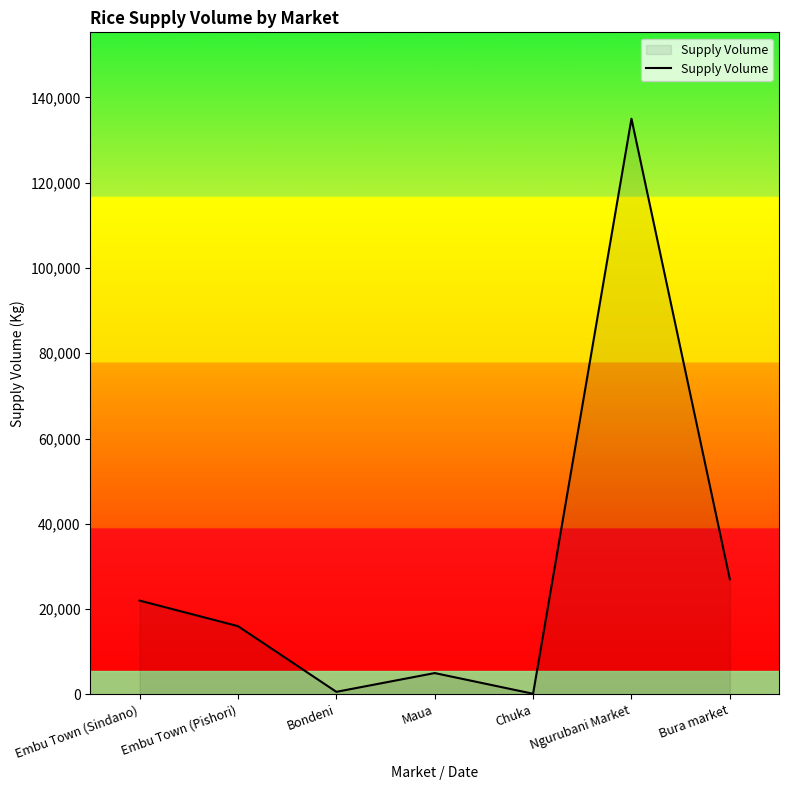

How many interior local valleys (lower than both neighbors) does the data have?

2